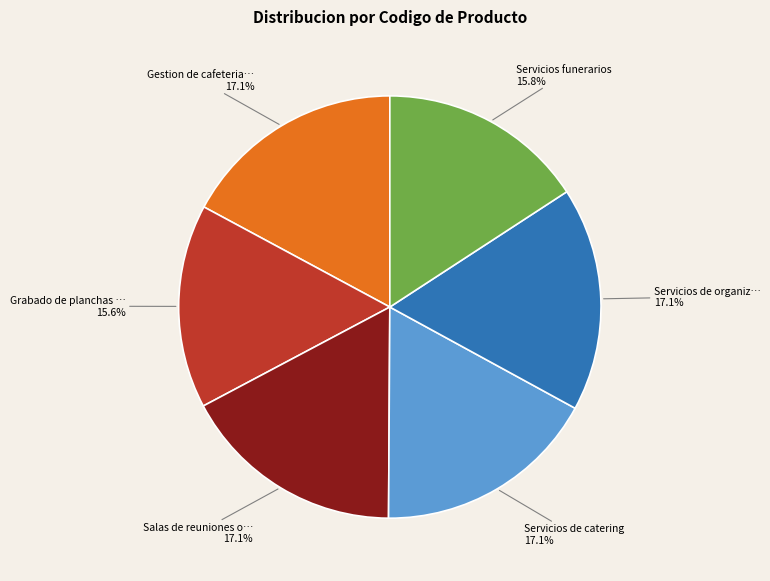

Is there any slice that represents more than half of the pie?

No